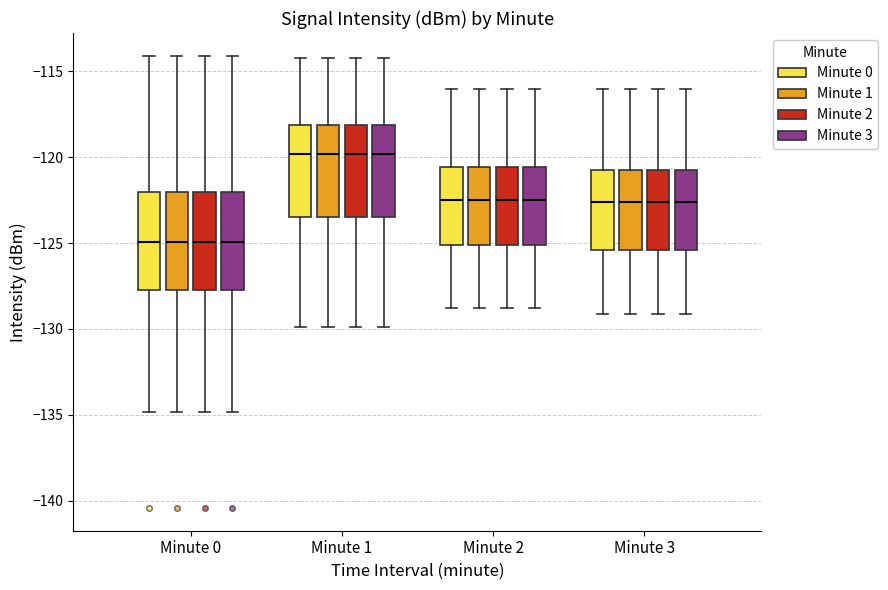

Reading left to right, read every box against the y-axis: the position of its median line, the range the box covers, and the ends of its whiskers. The values are not printed on the chart, so give them approximately, as read against the axis.

Minute 0 (Minute 0): median -125.0, box -127.5 to -122.0, whiskers -135.0 to -114.0
Minute 0 (Minute 1): median -125.0, box -127.5 to -122.0, whiskers -135.0 to -114.0
Minute 0 (Minute 2): median -125.0, box -127.5 to -122.0, whiskers -135.0 to -114.0
Minute 0 (Minute 3): median -125.0, box -127.5 to -122.0, whiskers -135.0 to -114.0
Minute 1 (Minute 0): median -120.0, box -123.5 to -118.0, whiskers -130.0 to -114.5
Minute 1 (Minute 1): median -120.0, box -123.5 to -118.0, whiskers -130.0 to -114.5
Minute 1 (Minute 2): median -120.0, box -123.5 to -118.0, whiskers -130.0 to -114.5
Minute 1 (Minute 3): median -120.0, box -123.5 to -118.0, whiskers -130.0 to -114.5
Minute 2 (Minute 0): median -122.5, box -125.0 to -120.5, whiskers -129.0 to -116.0
Minute 2 (Minute 1): median -122.5, box -125.0 to -120.5, whiskers -129.0 to -116.0
Minute 2 (Minute 2): median -122.5, box -125.0 to -120.5, whiskers -129.0 to -116.0
Minute 2 (Minute 3): median -122.5, box -125.0 to -120.5, whiskers -129.0 to -116.0
Minute 3 (Minute 0): median -122.5, box -125.5 to -120.5, whiskers -129.0 to -116.0
Minute 3 (Minute 1): median -122.5, box -125.5 to -120.5, whiskers -129.0 to -116.0
Minute 3 (Minute 2): median -122.5, box -125.5 to -120.5, whiskers -129.0 to -116.0
Minute 3 (Minute 3): median -122.5, box -125.5 to -120.5, whiskers -129.0 to -116.0